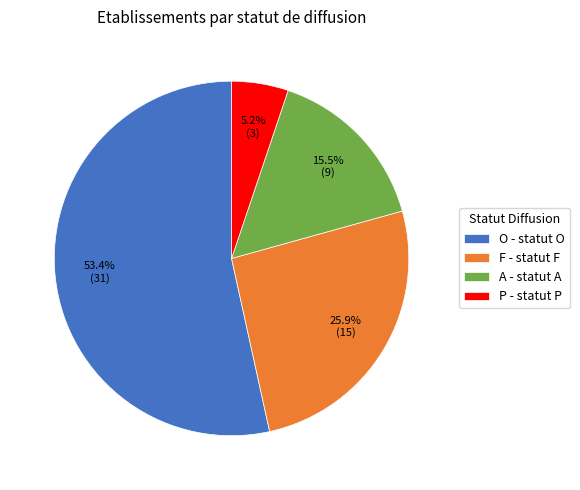

Between O - statut O and P - statut P, which is larger?

O - statut O